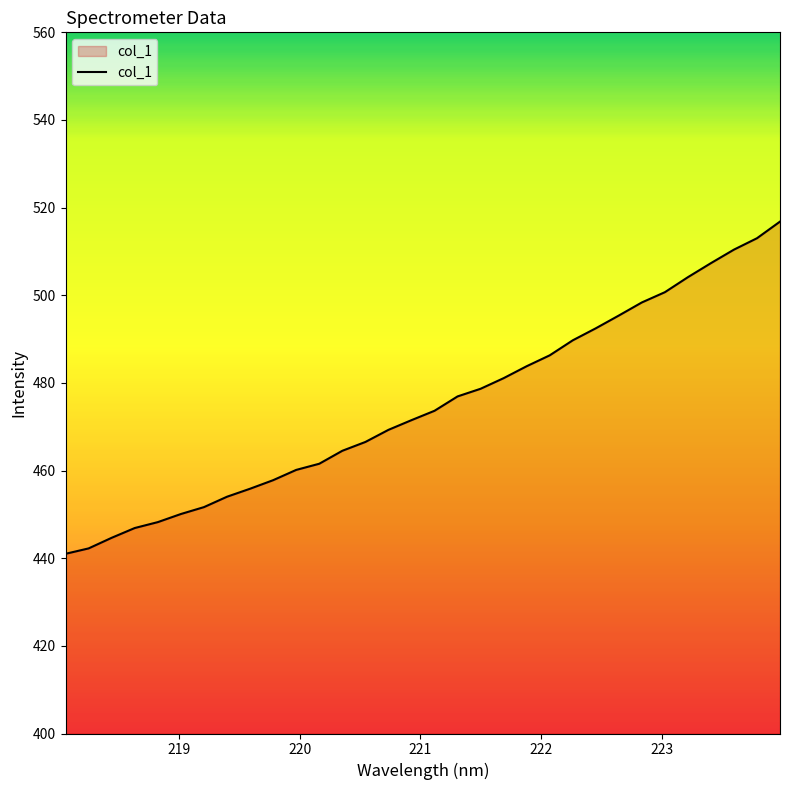

Count the number of values greater than 473.

16